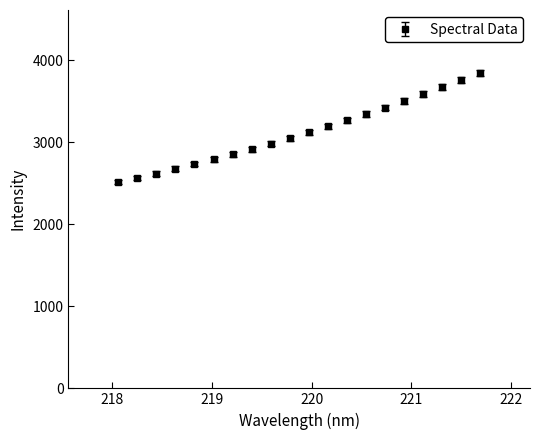

What is the difference between the maximum and minimum values?

1333.4